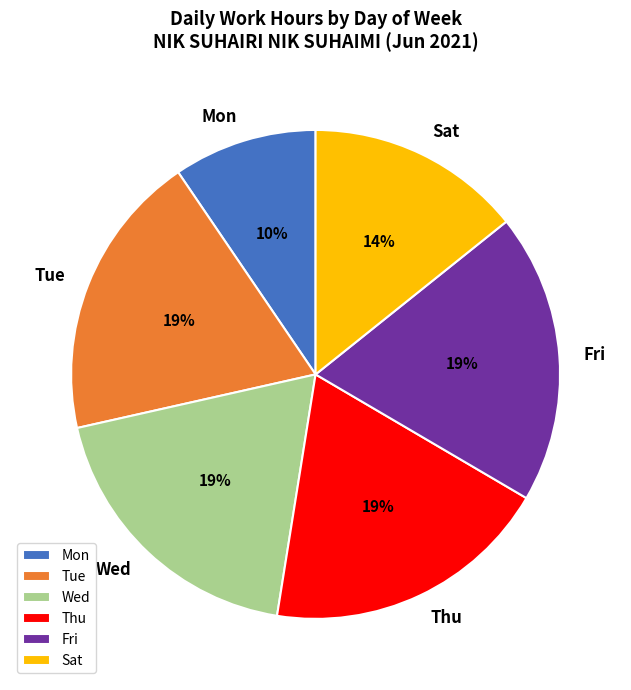

To the nearest percent, what portion does Fri represent?

19%